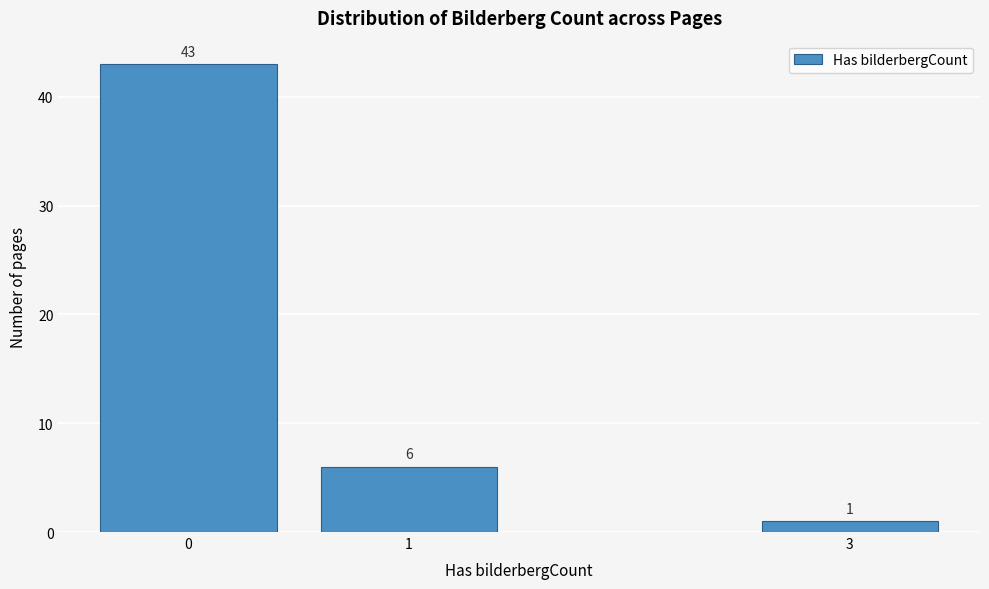

Reading left to right, what are all the values shown in this chart?

0=43	1=6	3=1